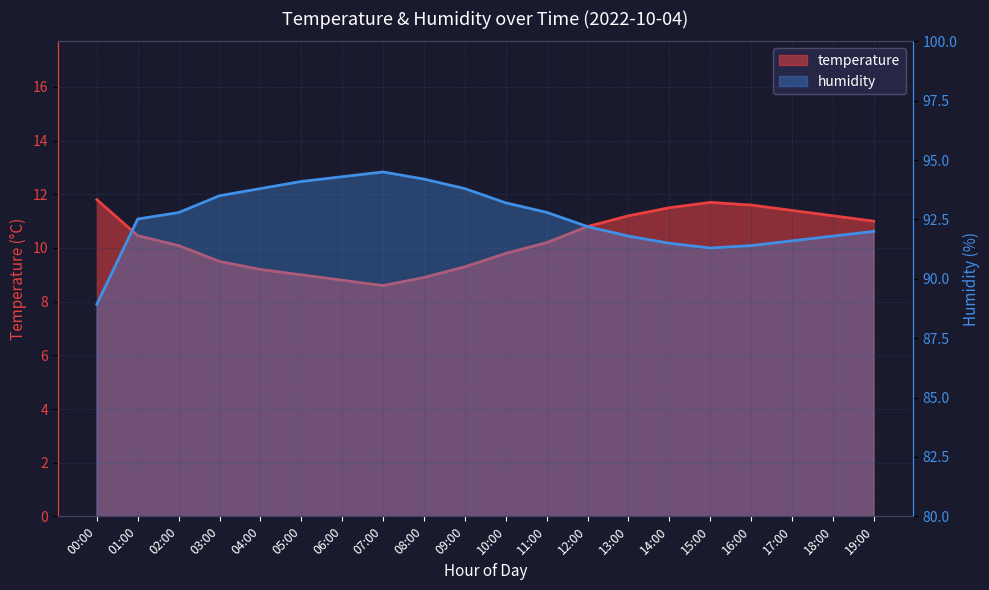

True or false: temperature and humidity cross at least once.

False